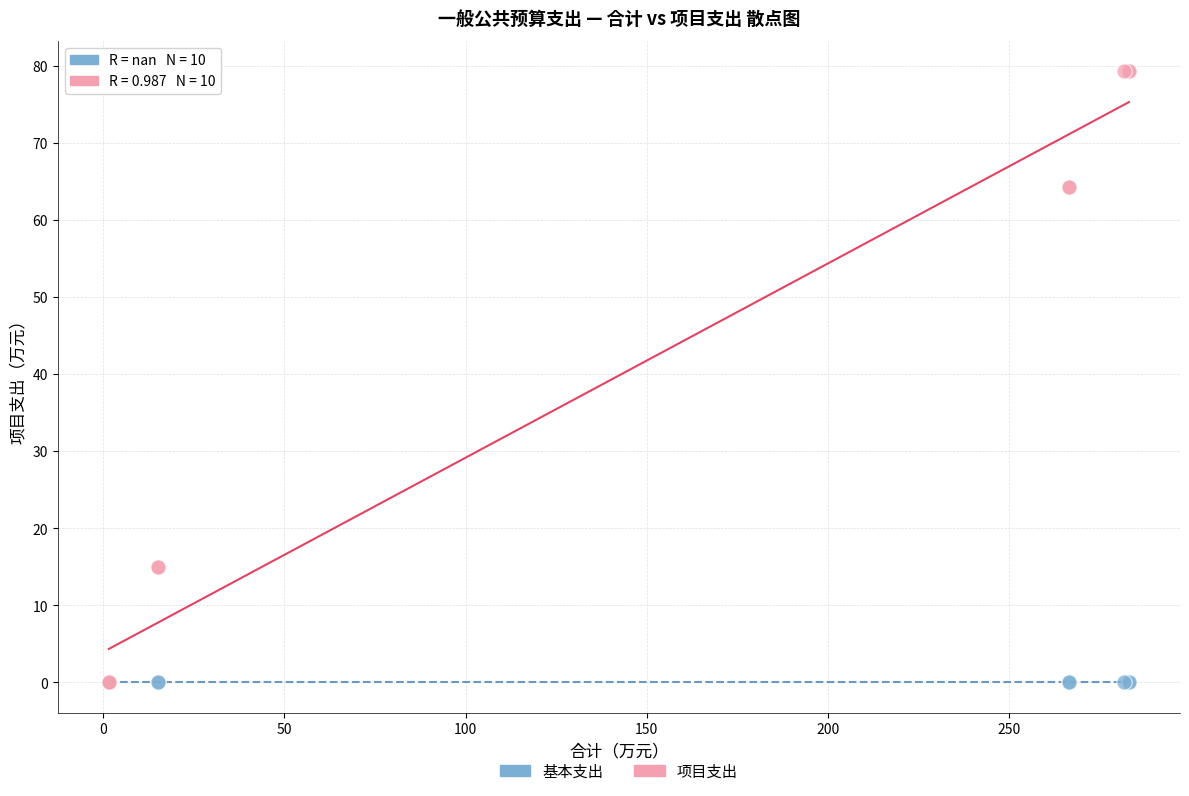

What are all the series names shown in the legend?

基本支出, 项目支出